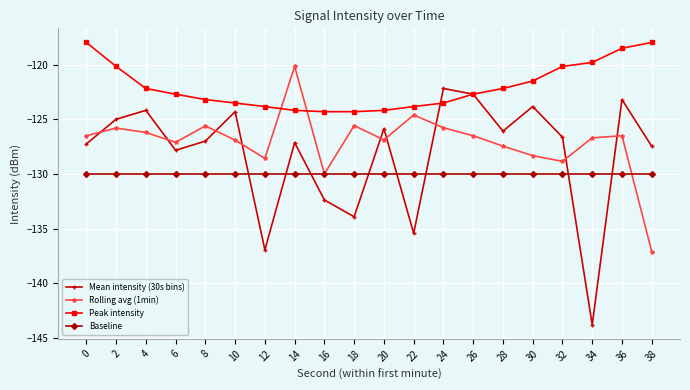

Rank the series at 38 from lowest to highest value.

Rolling avg (1min), Baseline, Mean intensity (30s bins), Peak intensity